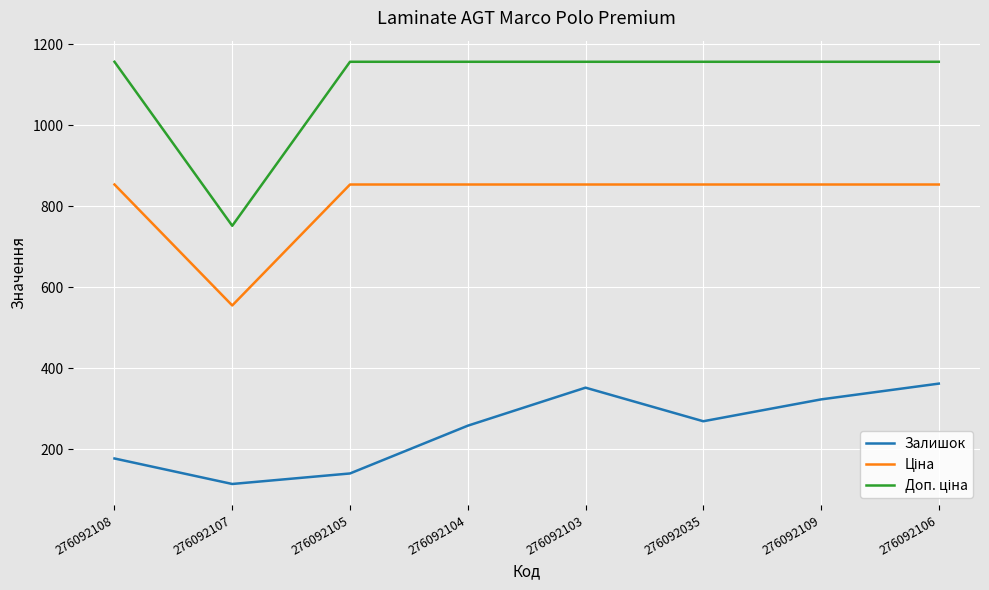

What is the difference between the highest and lowest values at 276092035?

888.3